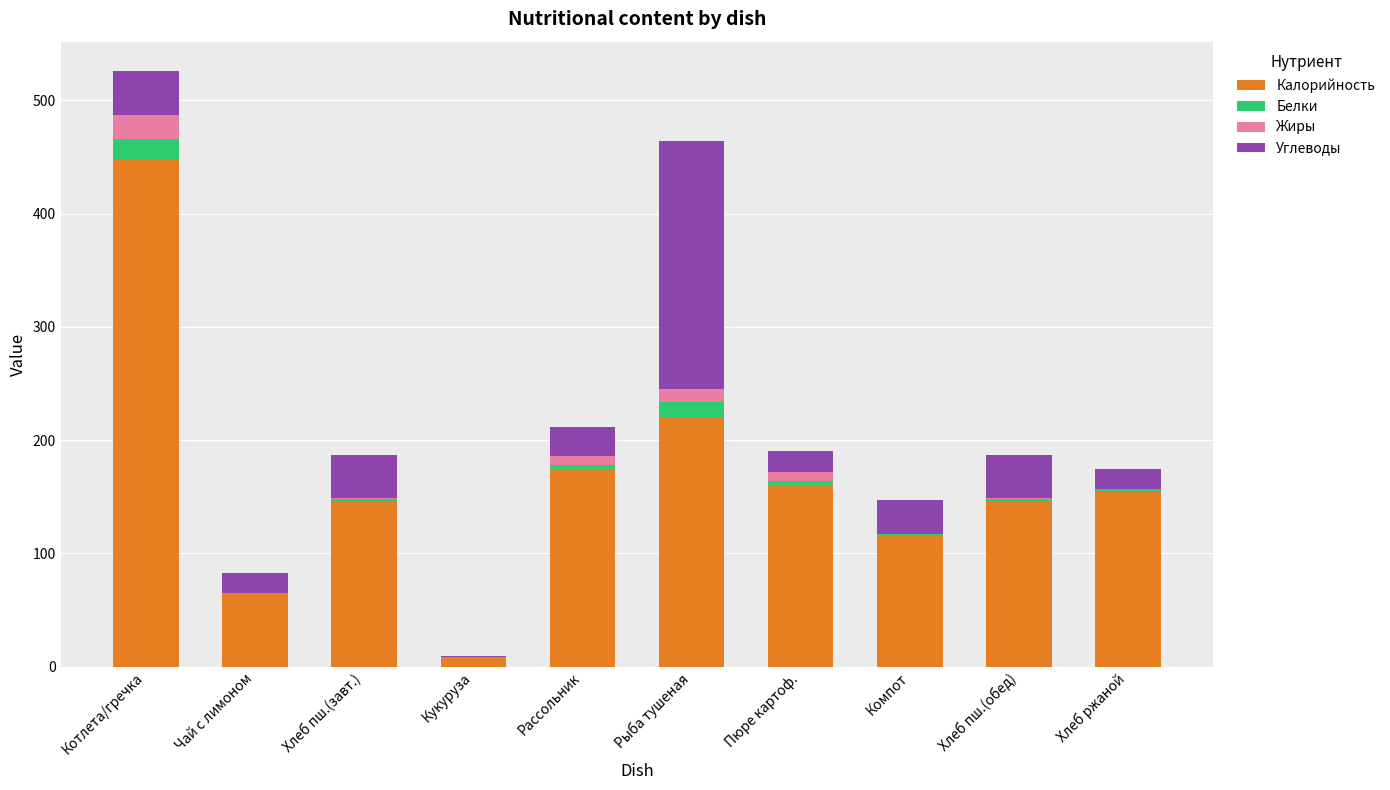

Where is Калорийность nearest to the value 227?

Рыба тушеная